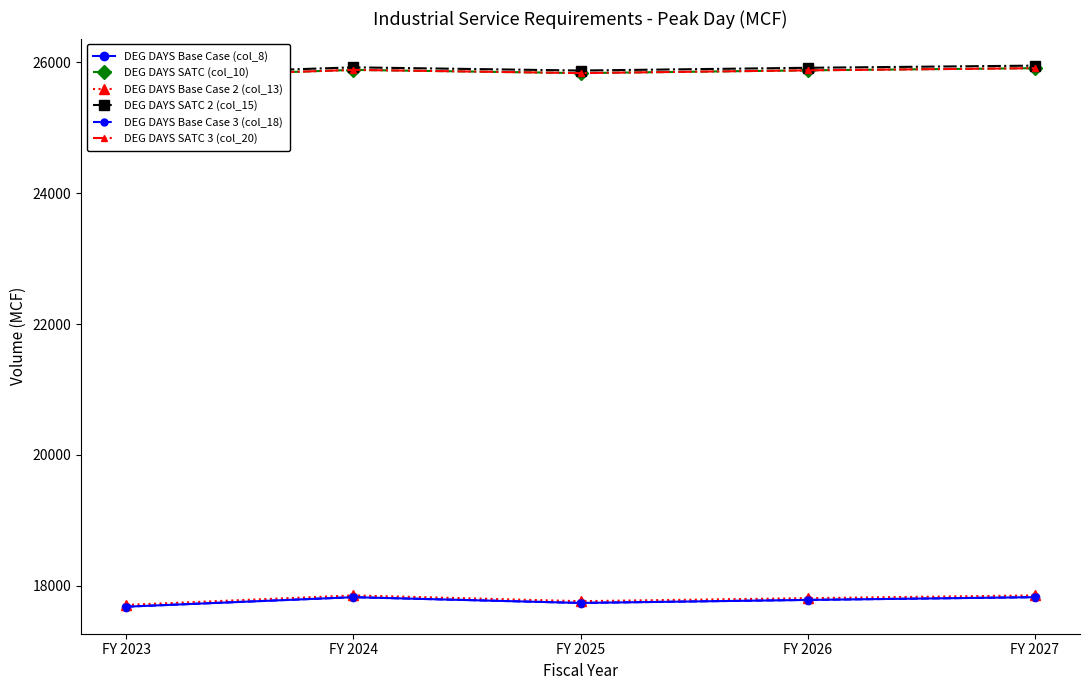

Where is the first local maximum for DEG DAYS SATC 2 (col_15)?

FY 2024